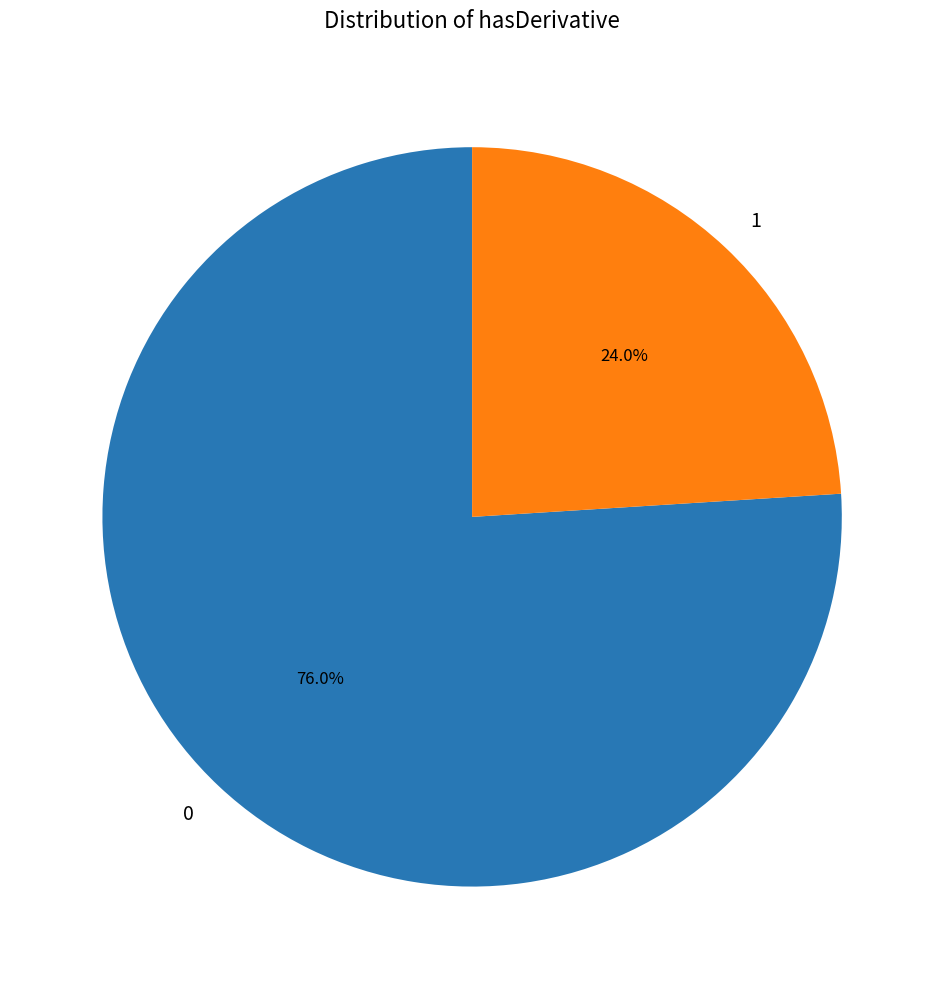

Count the number of slices in the pie.

2